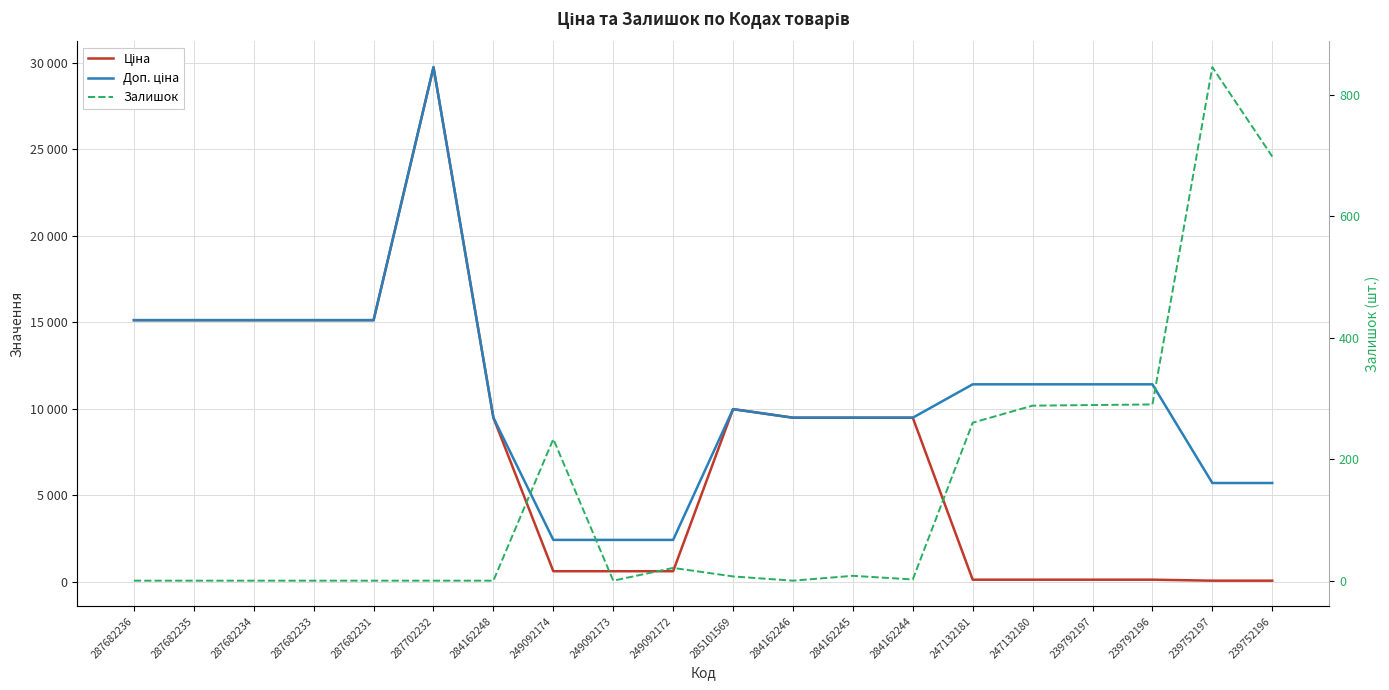

What is the lowest value of the Доп. ціна series?

2414.8